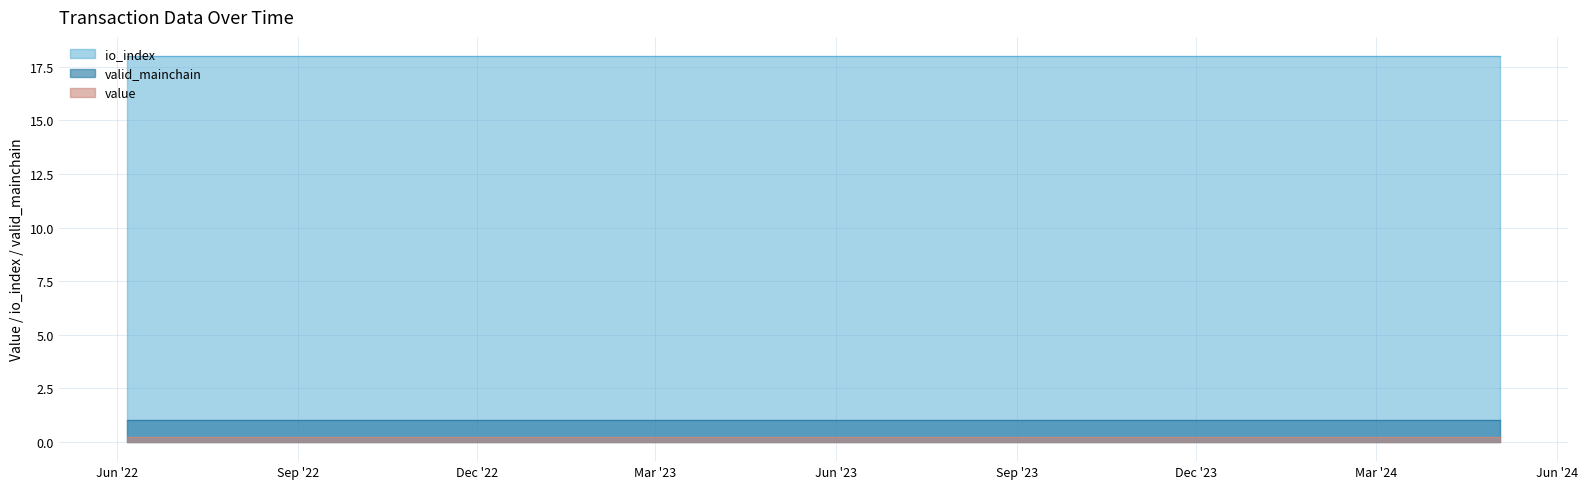

How many lines are shown in the chart?

3